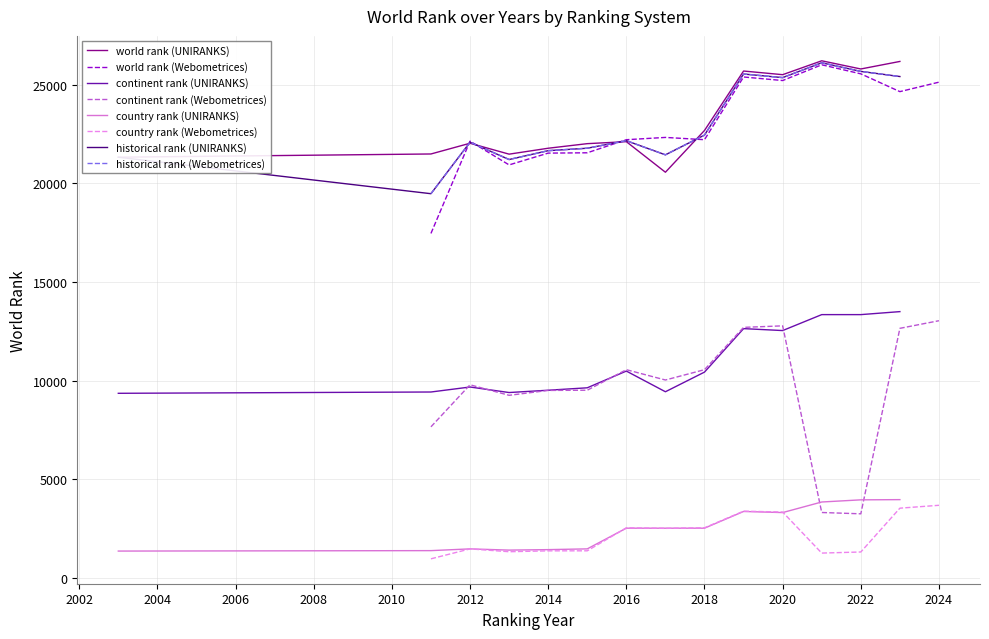

What is the difference between the maximum and minimum values in the world rank (Webometrices) series?

8547